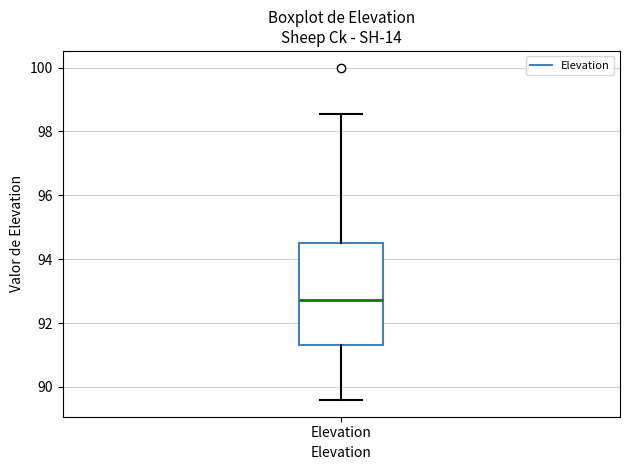

Read this box plot against the y-axis: the position of the median line, the range covered by the box, and the ends of both whiskers. The values are not printed on the chart, so give them approximately, as read against the axis.

median 92.8, box 91.4 to 94.6, whiskers 89.6 to 98.6